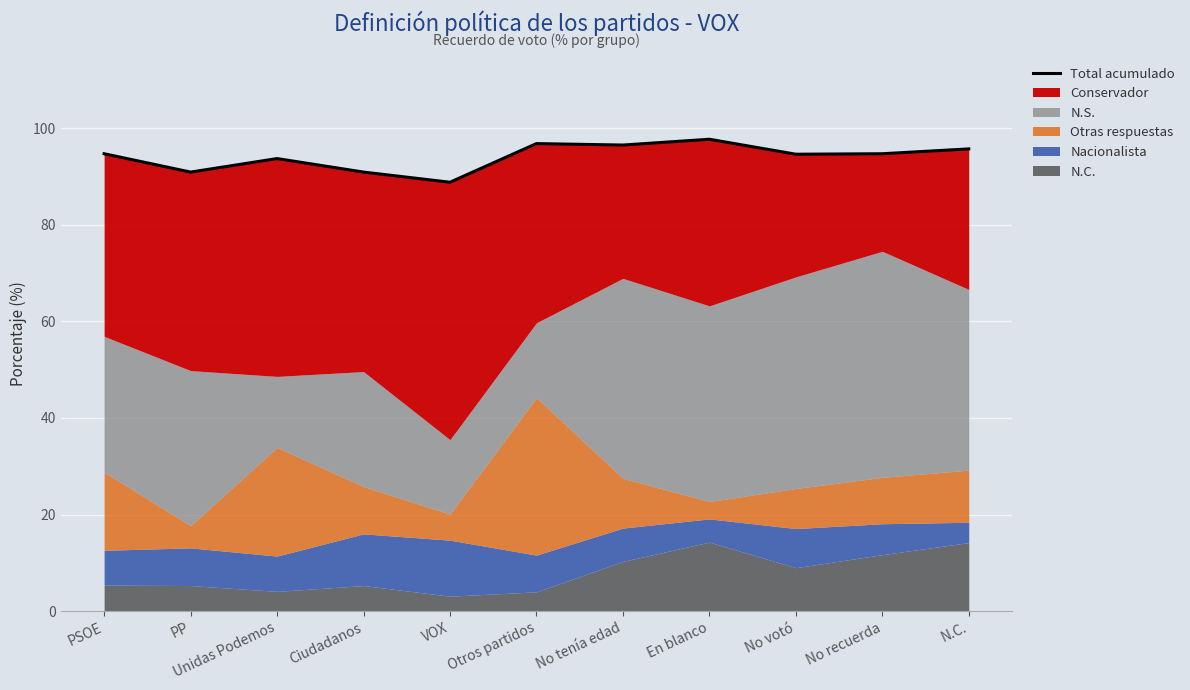

Between No tenía edad and PSOE, which is larger?

No tenía edad